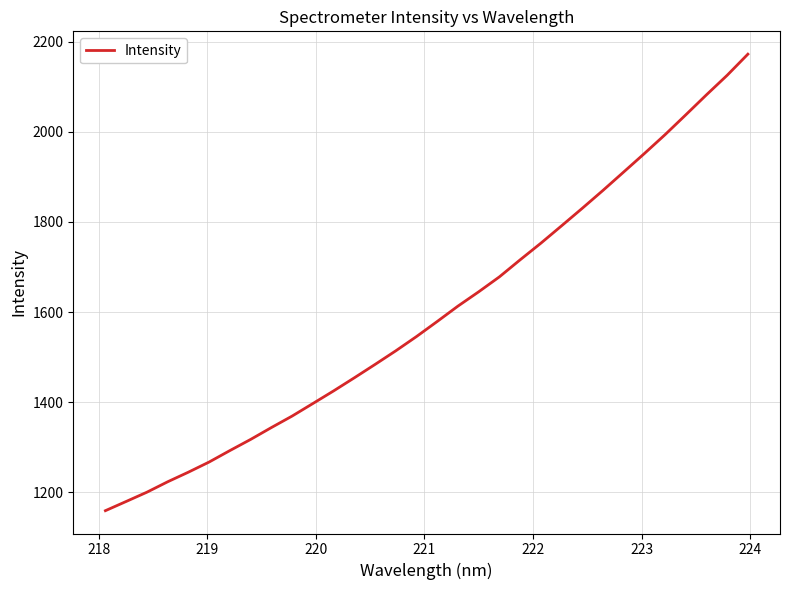

What is the minimum value shown in the chart?

1159.1